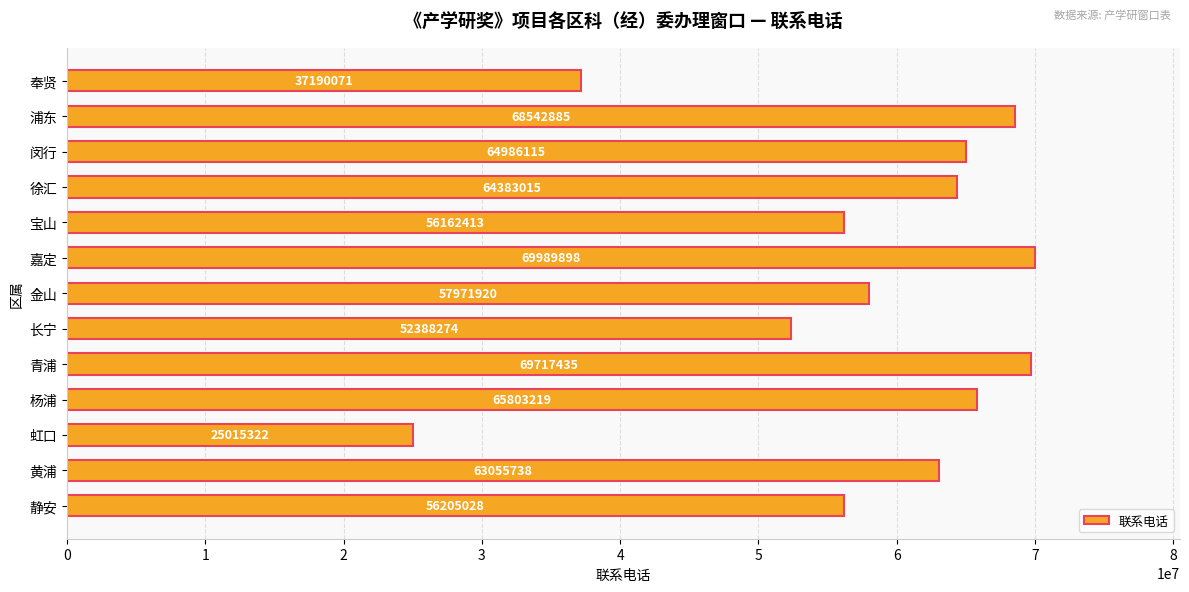

What value does the data have at 杨浦?

65803219